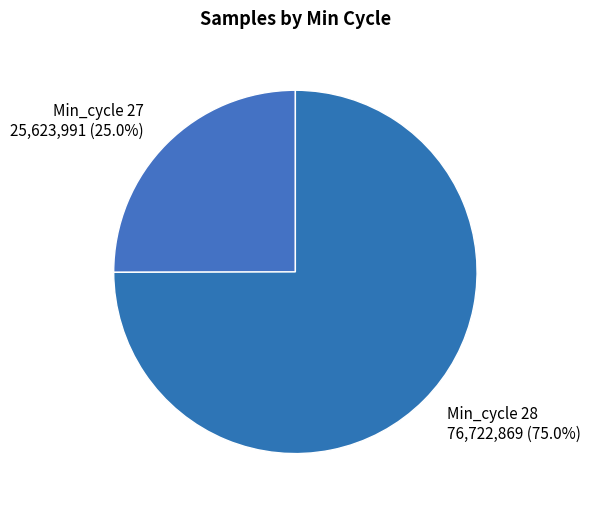

Which slice is the smallest?

Min_cycle 27